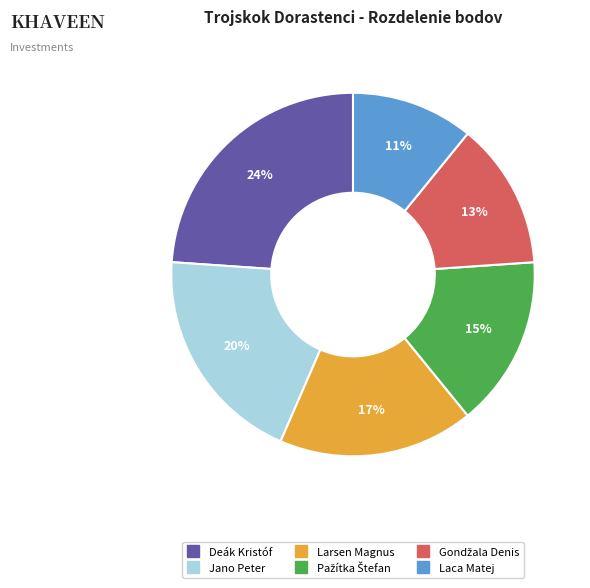

Is there any slice that represents more than half of the pie?

No